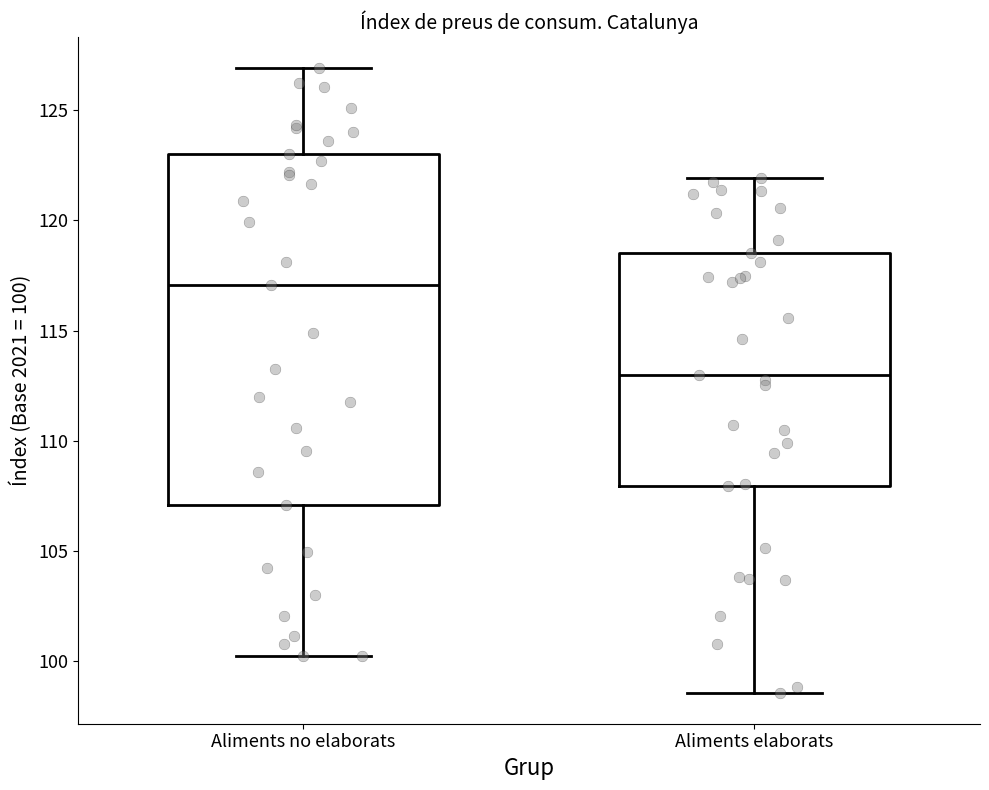

Reading left to right, read every box against the y-axis: the position of its median line, the range the box covers, and the ends of its whiskers. The values are not printed on the chart, so give them approximately, as read against the axis.

Aliments no elaborats: median 117.0, box 107.0 to 123.0, whiskers 100.0 to 127.0
Aliments elaborats: median 113.0, box 108.0 to 118.5, whiskers 98.5 to 122.0